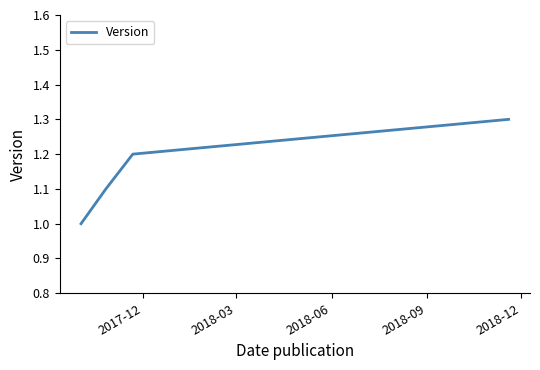

True or false: the data has more than 0 interior local peaks.

False